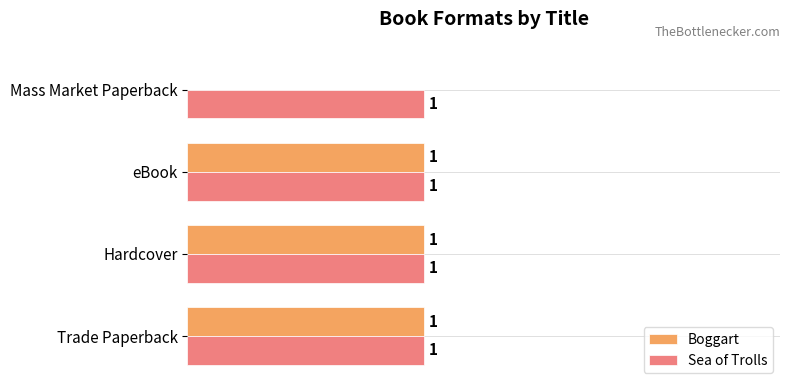

Is the value of Sea of Trolls at Hardcover greater than the value of Boggart at Mass Market Paperback?

Yes